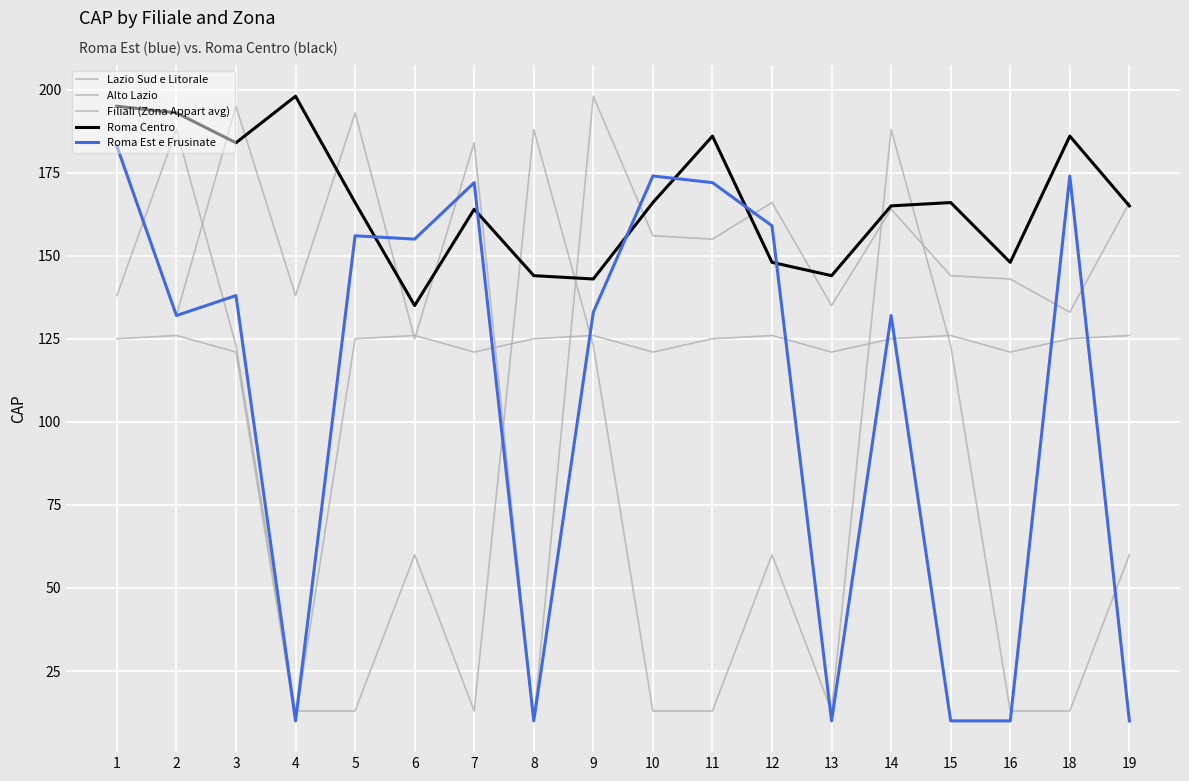

What is the average value of the Alto Lazio series?

75